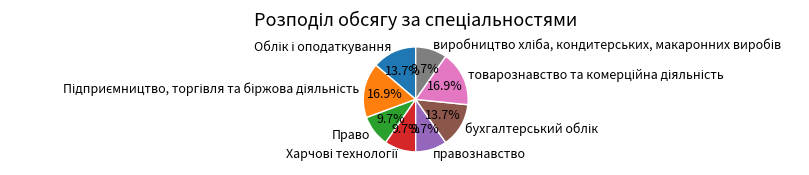

How much of the chart is everything except Право?

90.3%